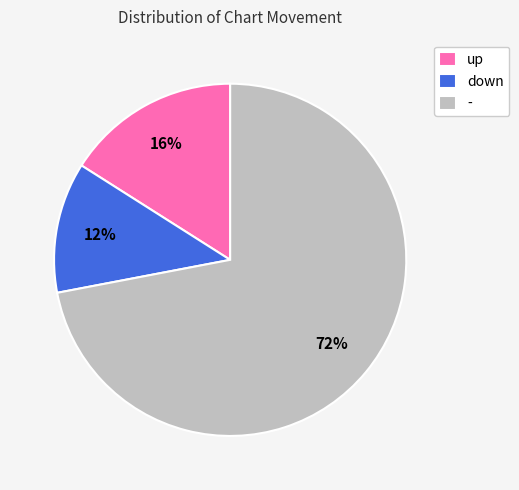

To the nearest percent, what portion does up represent?

16%